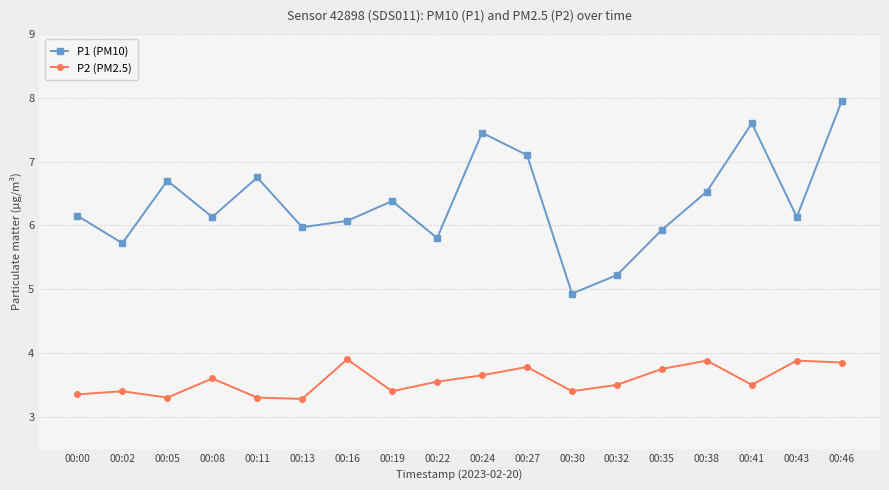

True or false: P1 (PM10) and P2 (PM2.5) cross at least once.

False